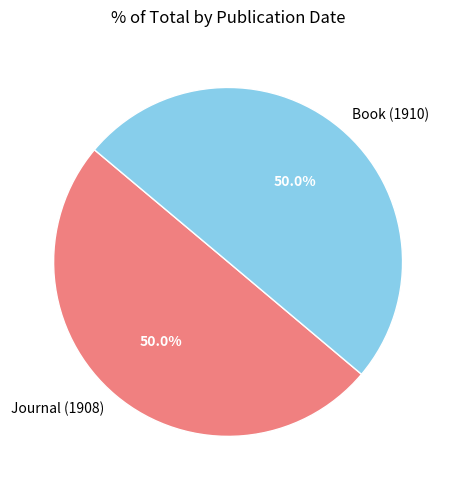

What percentage is the Journal (1908) slice, to the nearest percent?

50%